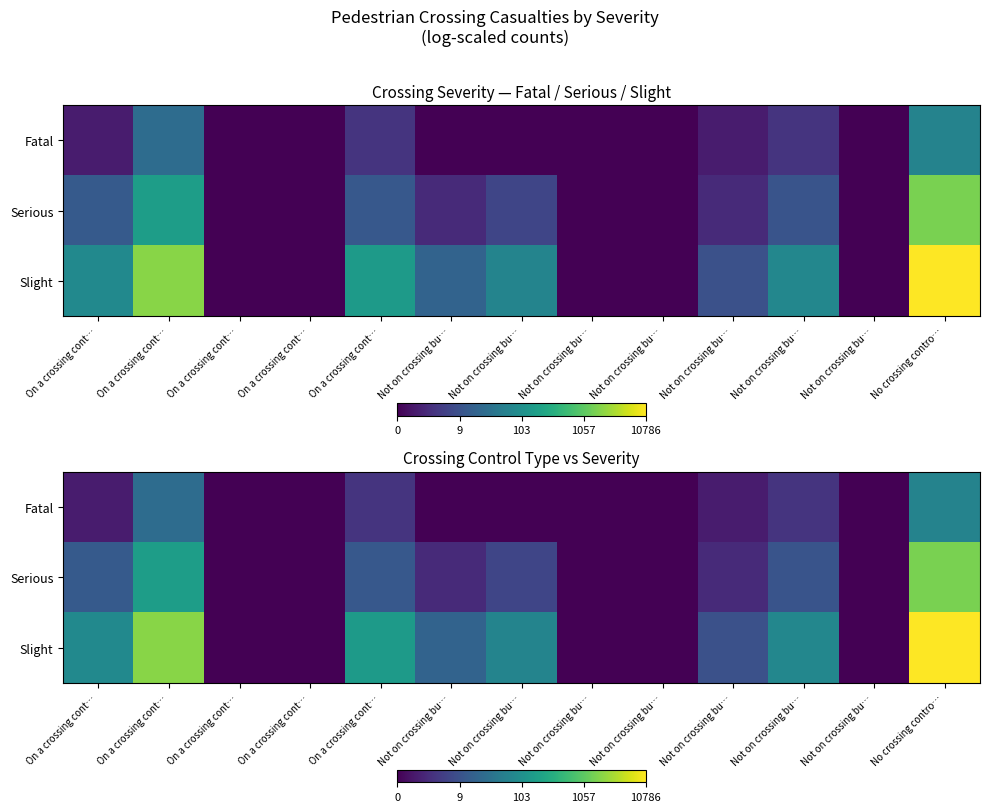

List the labels in order of Fatal value, smallest first.

On a crossing cont…, On a crossing cont…, Not on crossing bu…, Not on crossing bu…, Not on crossing bu…, Not on crossing bu…, Not on crossing bu…, On a crossing cont…, Not on crossing bu…, On a crossing cont…, Not on crossing bu…, On a crossing cont…, No crossing contro…